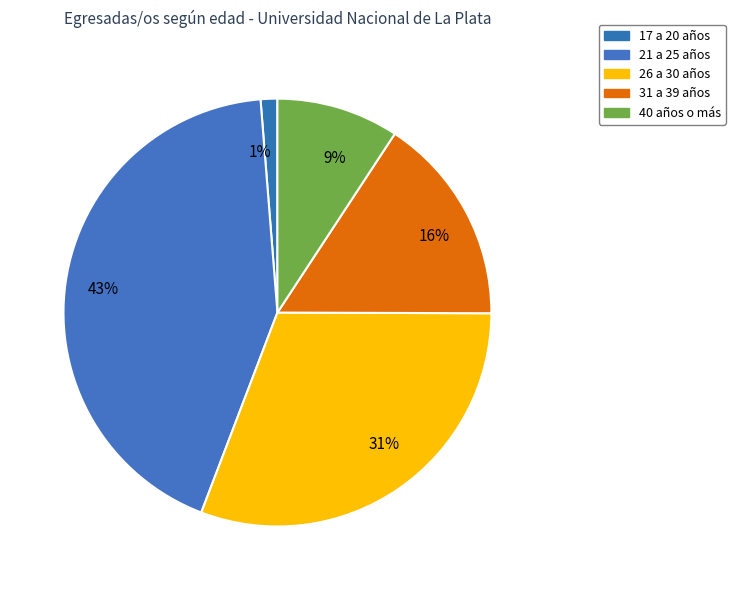

Is there any slice that represents more than half of the pie?

No